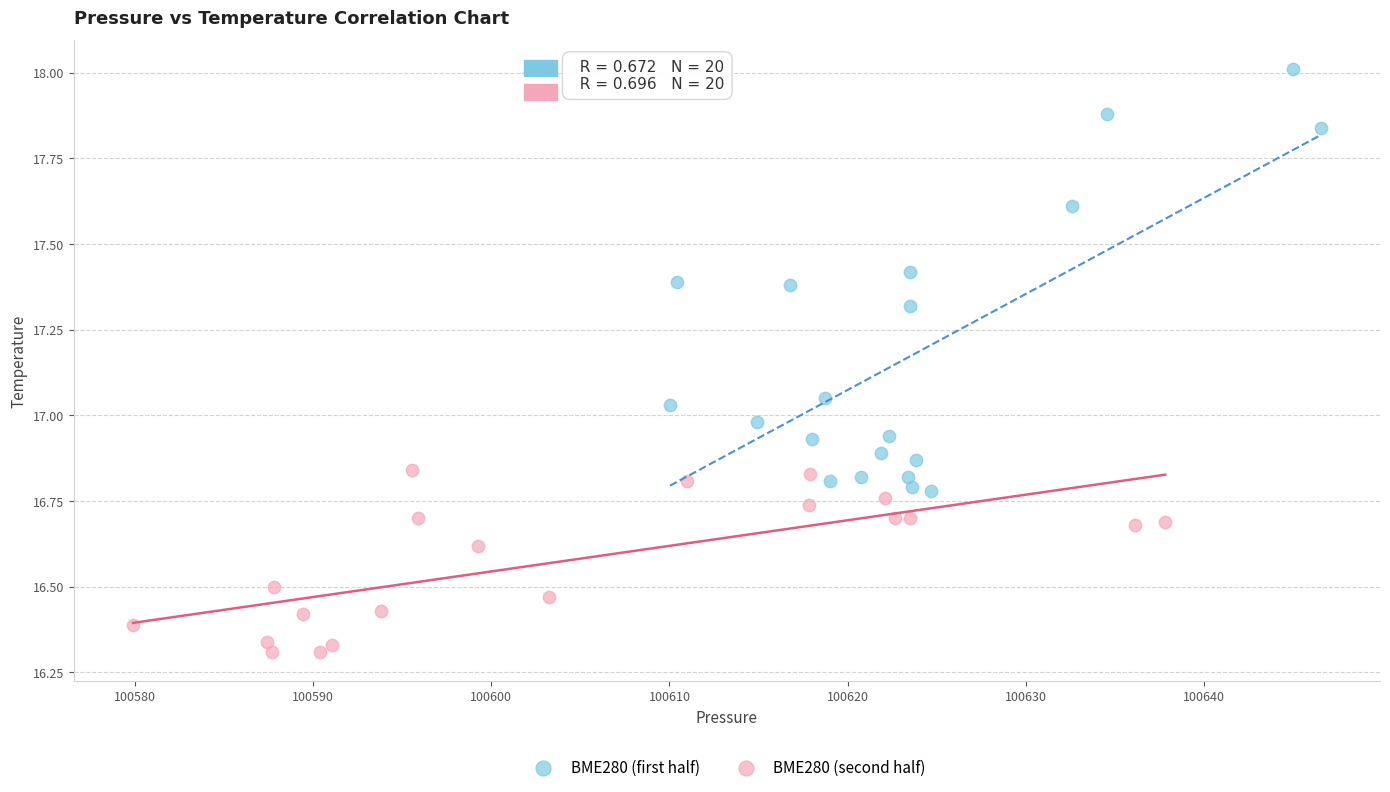

What are all the series names shown in the legend?

BME280 (first half), BME280 (second half)